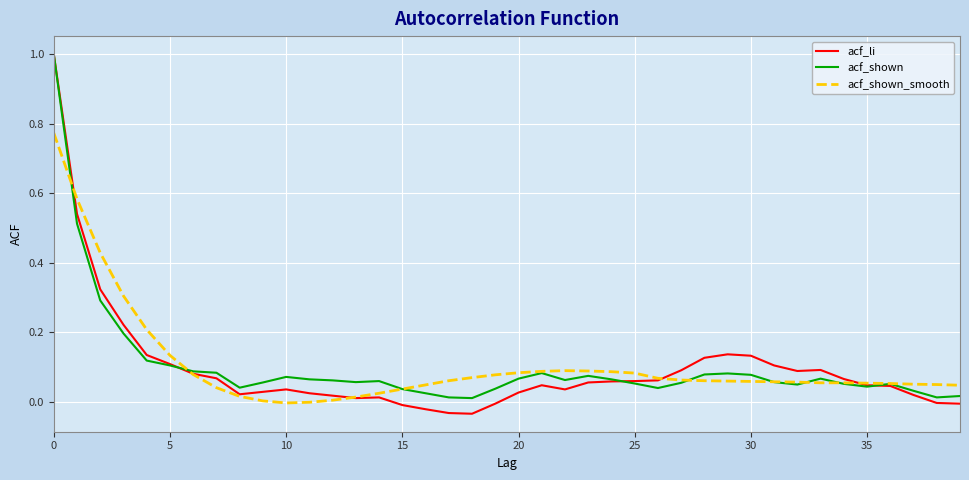

What is the greatest value displayed?

1.0